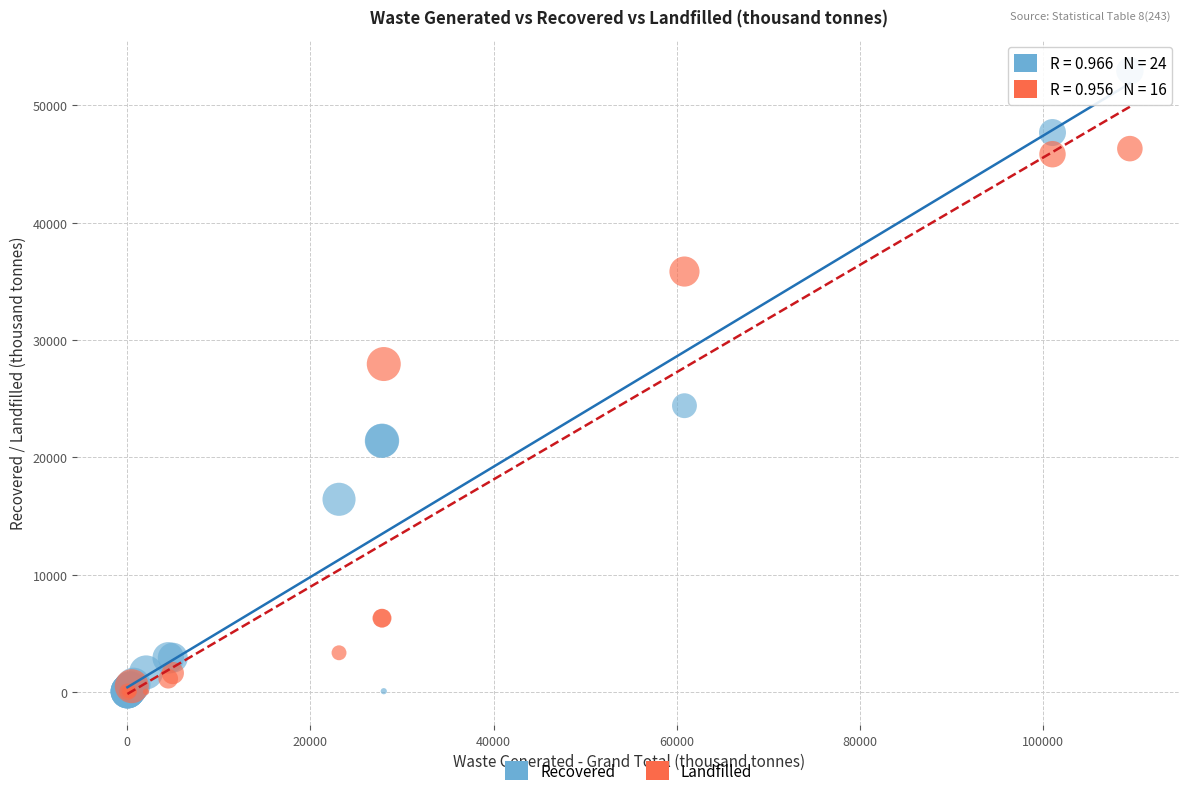

In the Recovered series, what Y value is closest to 26475?

24398.4